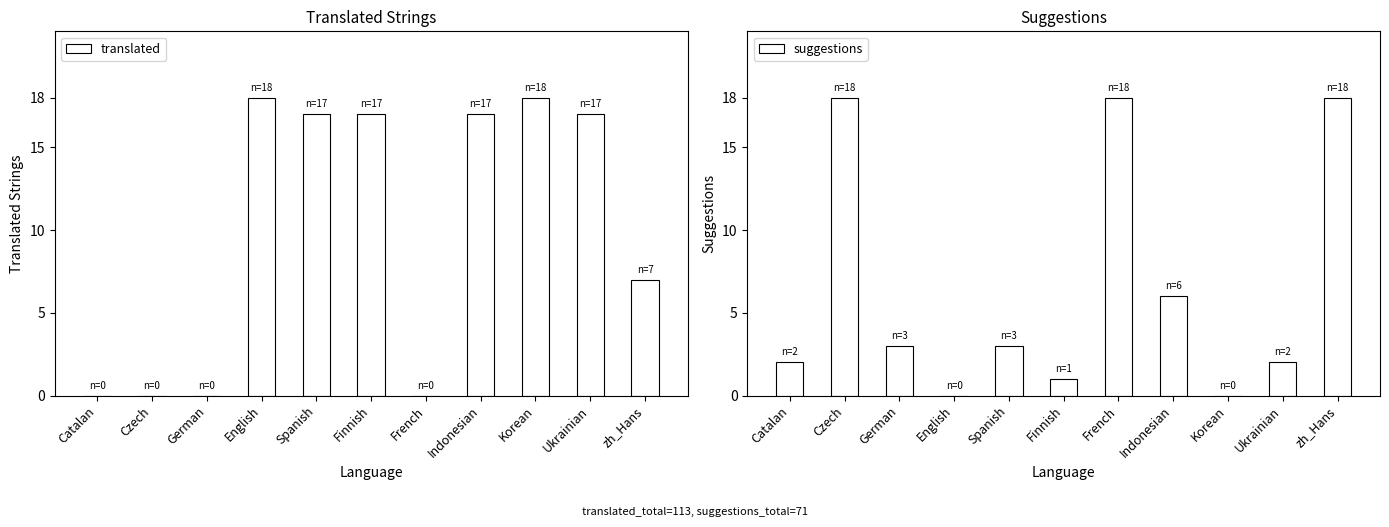

Reading left to right, extract all data points from this chart.

translated: 0	0	0	18	17	17	0	17	18	17	7
suggestions: 2	18	3	0	3	1	18	6	0	2	18